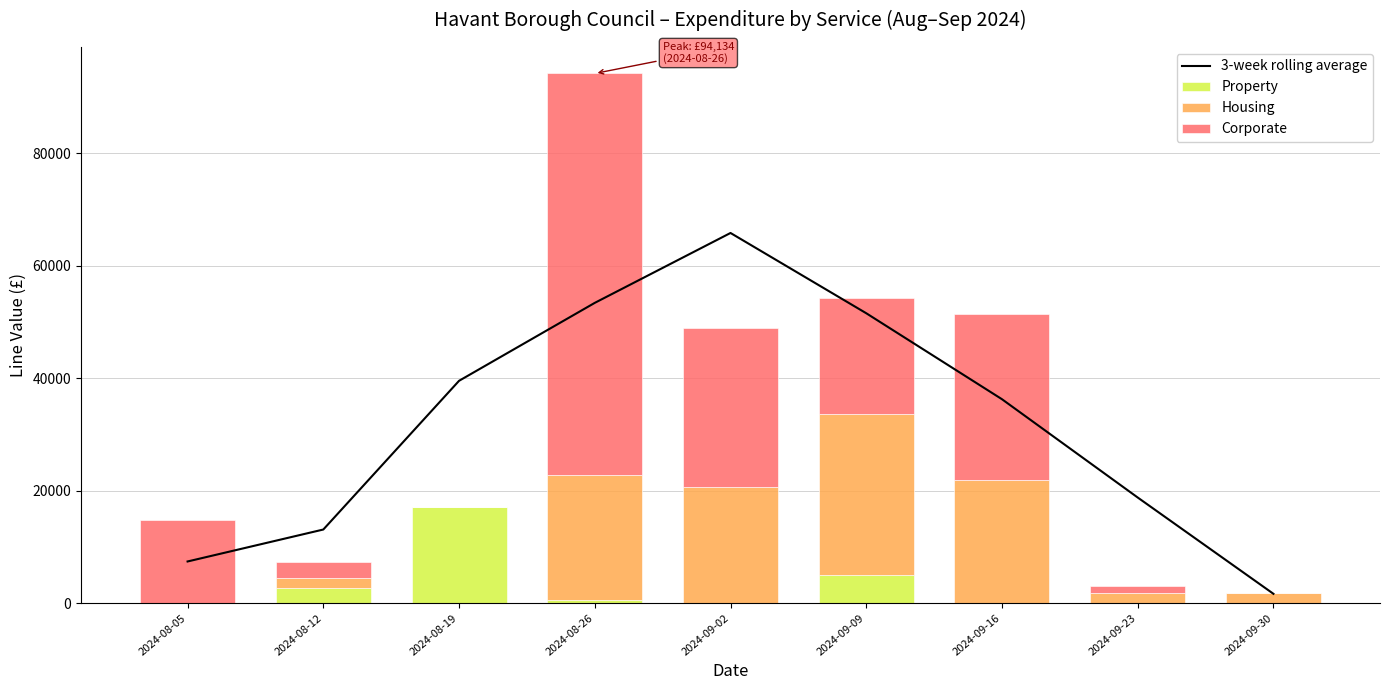

Reading left to right, transcribe all the data shown in this chart.

3-week rolling average: 7411.7	13090.1	39518.0	53369.7	65789.5	51525.1	36245.1	18776.9	1663.3
Property: 0.0	2760.0	17035.2	534.5	0.0	5091.5	0.0	0.0	0.0
Housing: 0.0	1750.0	0.0	22312.5	20685.0	28518.0	21840.0	1750.0	1890.0
Corporate: 14850.0	2875.1	0.0	71286.9	28255.0	20685.0	29500.8	1350.0	0.0